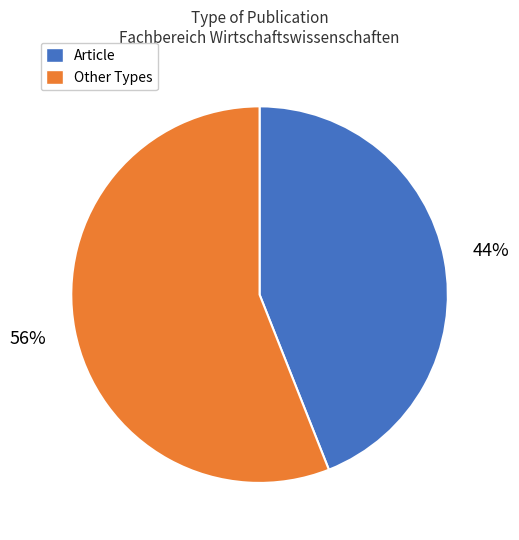

Between Article and Other Types, which is larger?

Other Types